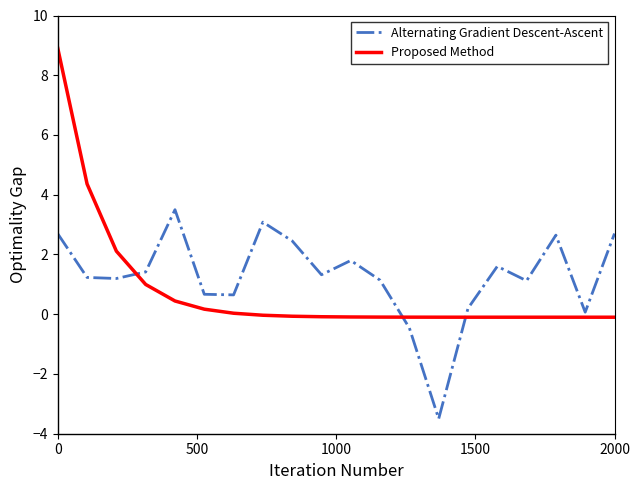

What is the difference between the maximum and minimum values in the Proposed Method series?

9.0